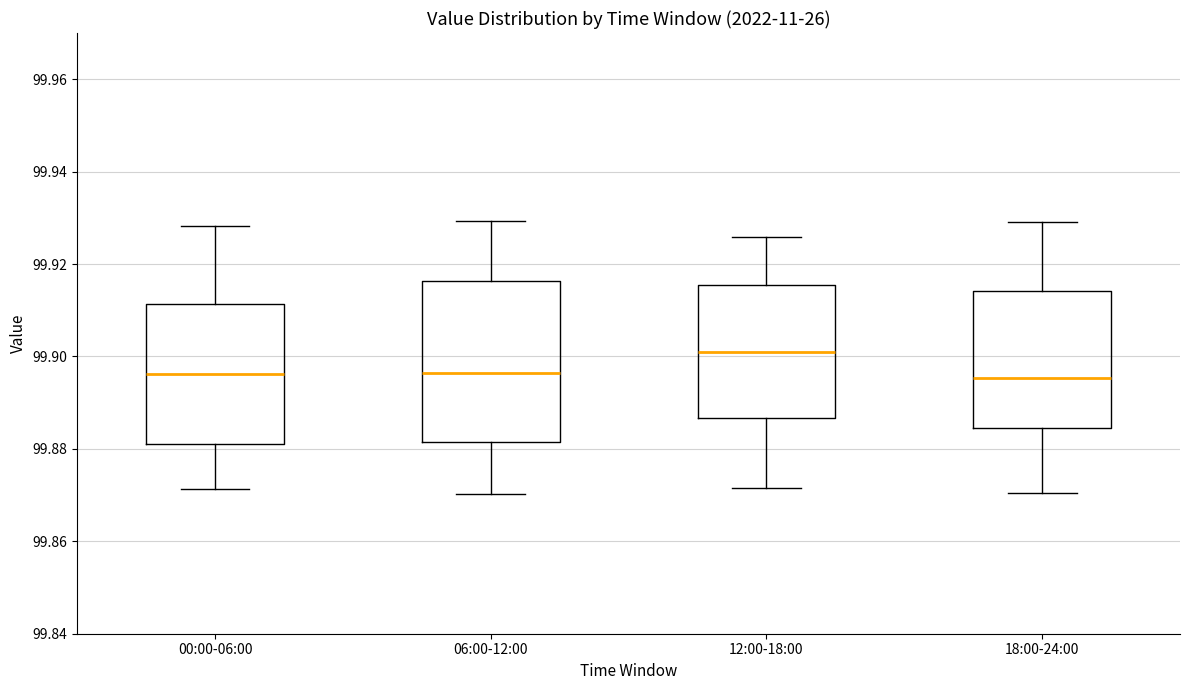

Comparing the boxes themselves (not the whiskers), which one is the tallest?

06:00-12:00